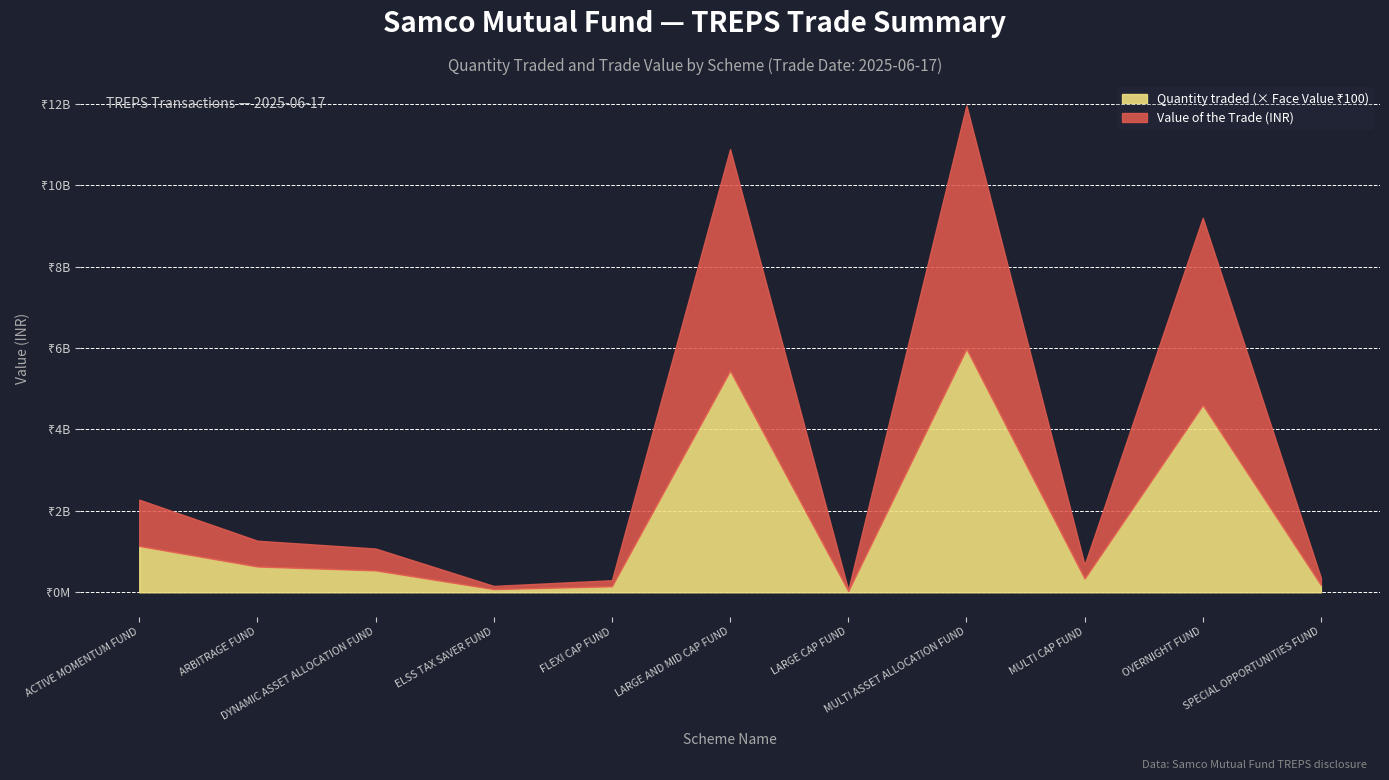

Which category has the lowest value across all series?

LARGE CAP FUND